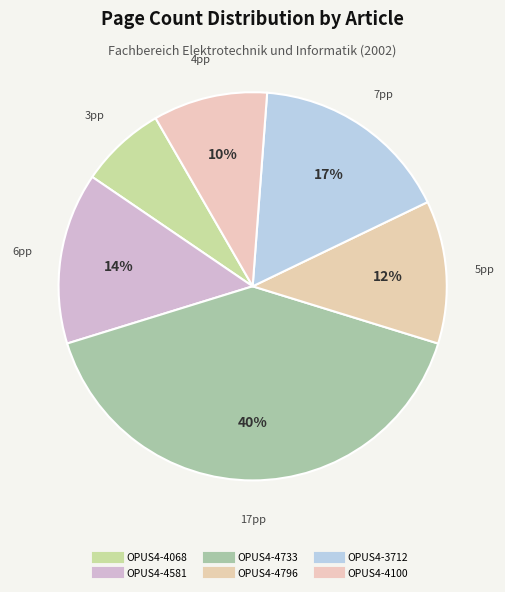

To the nearest percent, what is the difference between the largest and smallest slice percentages?

33%